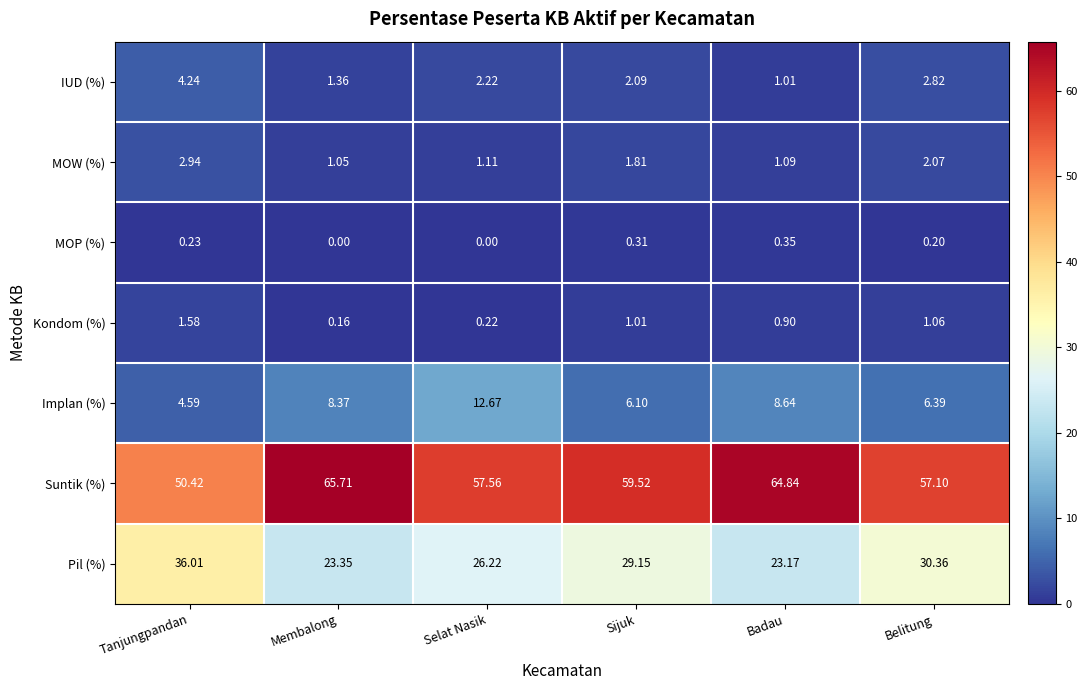

Which series has the largest range (max minus min)?

Suntik (%)